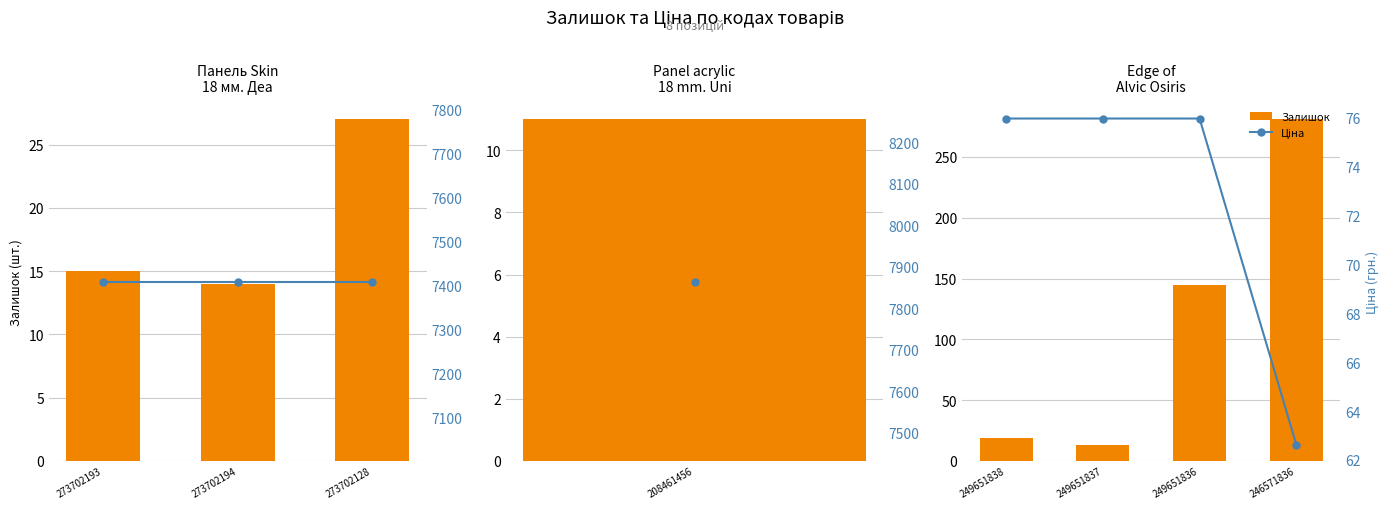

What is the highest value of the Залишок series?

281.0